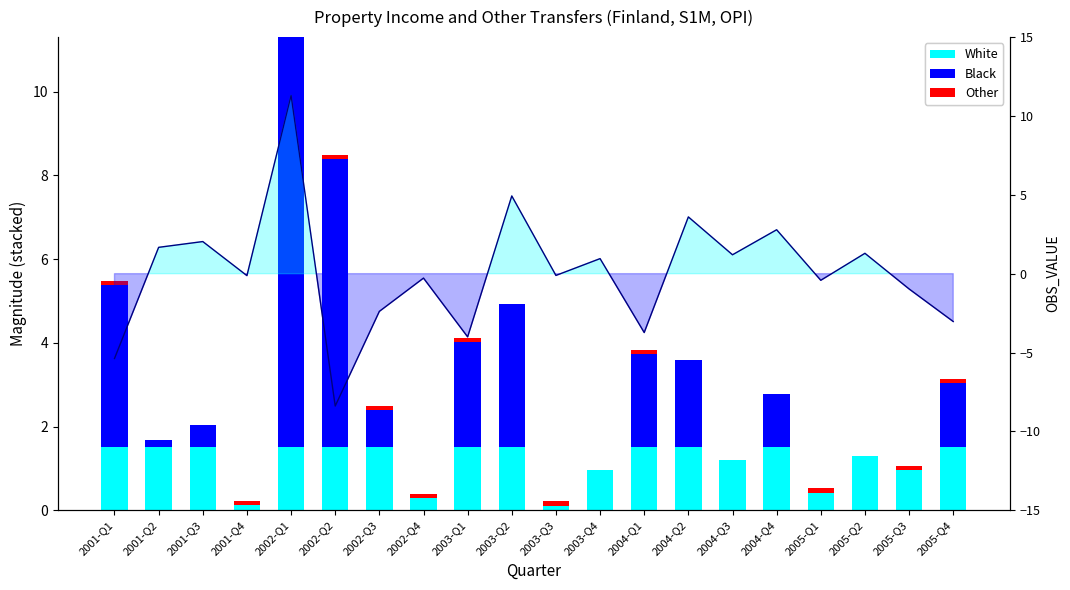

What is the difference between the second highest and minimum values in the Black series?

6.9